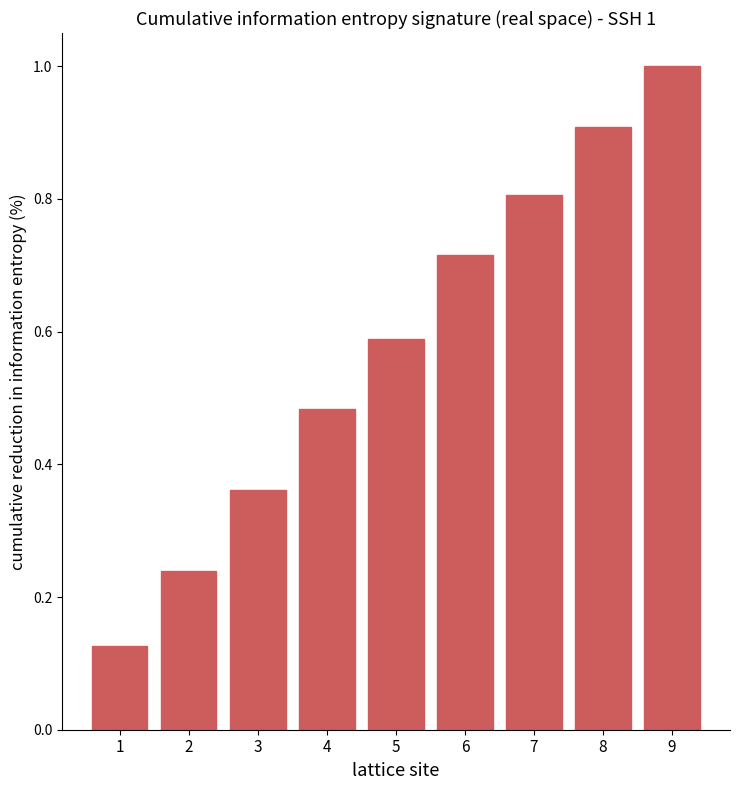

Is it true that the value at 7 is 0.8?

True